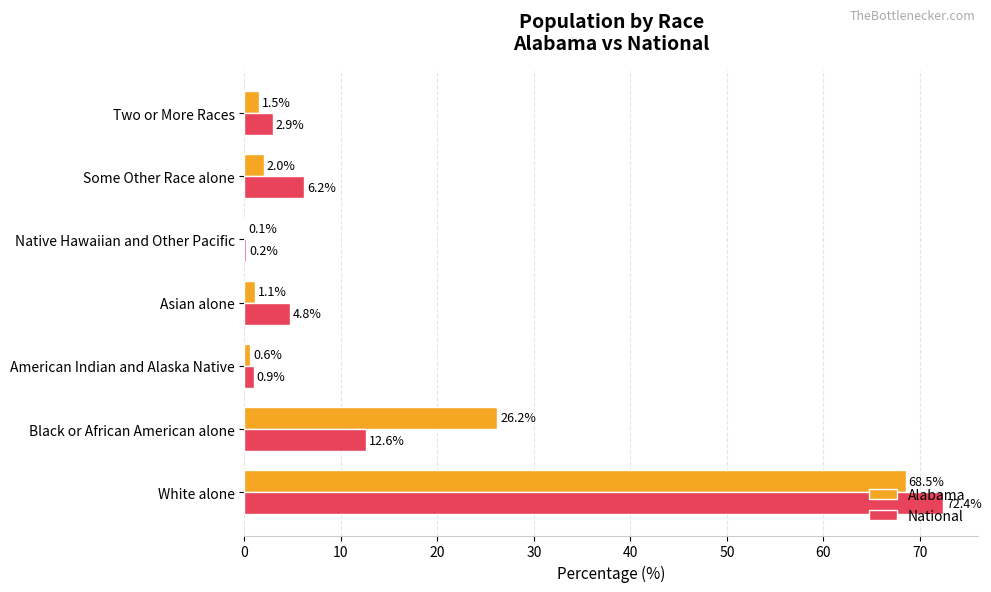

What is the sum of all National values?

100.0